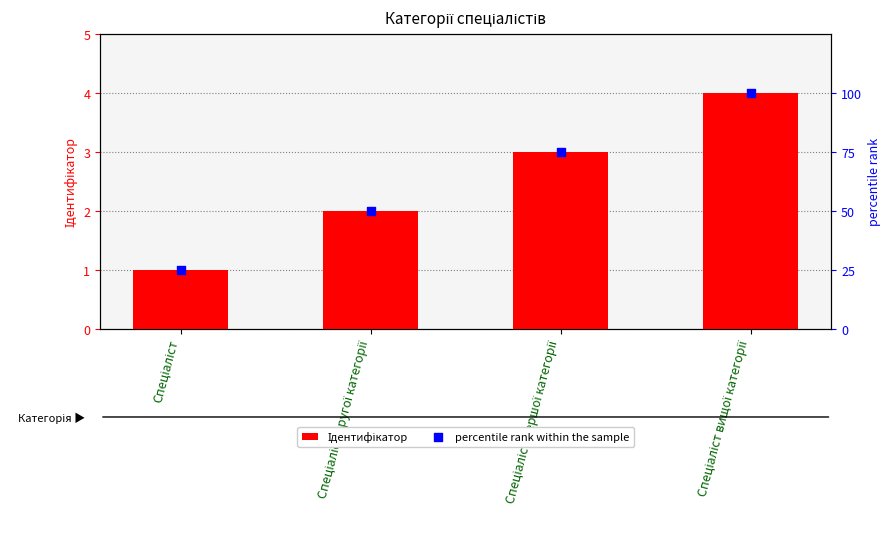

Is the value of Ідентифікатор at Спеціаліст другої категорії greater than the value of percentile rank within the sample at Спеціаліст?

No